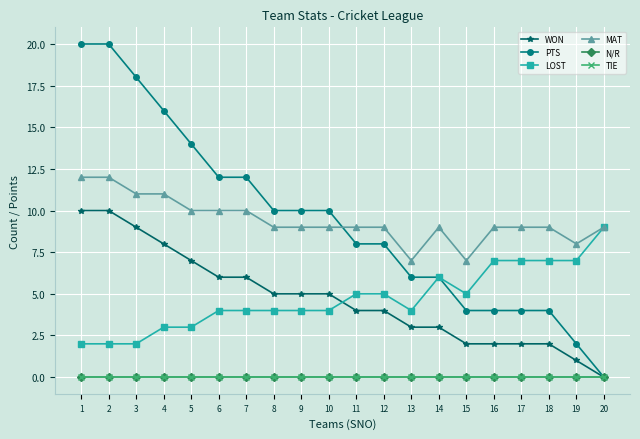

Is this an area chart (filled region under the line)?

No